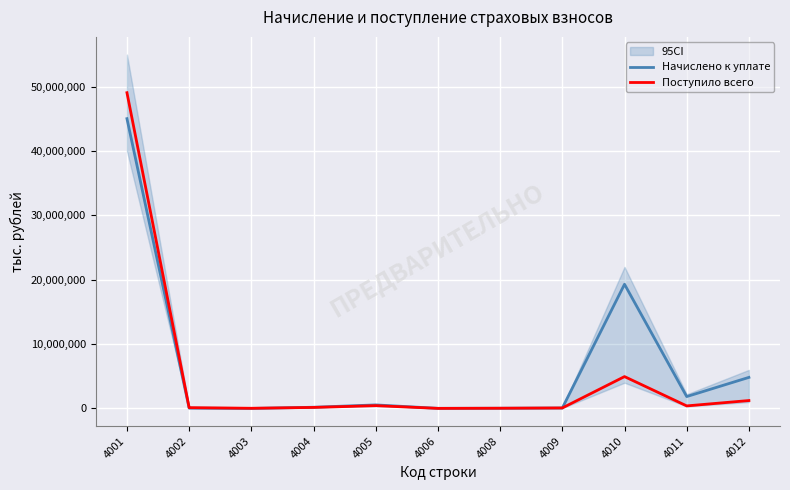

Reading right to left, list all the values displayed in this chart.

Начислено к уплате: 4012=4830878	4011=1850197	4010=19304591	4009=68747	4008=34418	4006=19735	4005=553639	4004=190674	4003=3225	4002=50661	4001=45040159
Поступило всего: 4012=1231250	4011=399913	4010=4953344	4009=80609	4008=39425	4006=15421	4005=438210	4004=162175	4003=30526	4002=128248	4001=49074939